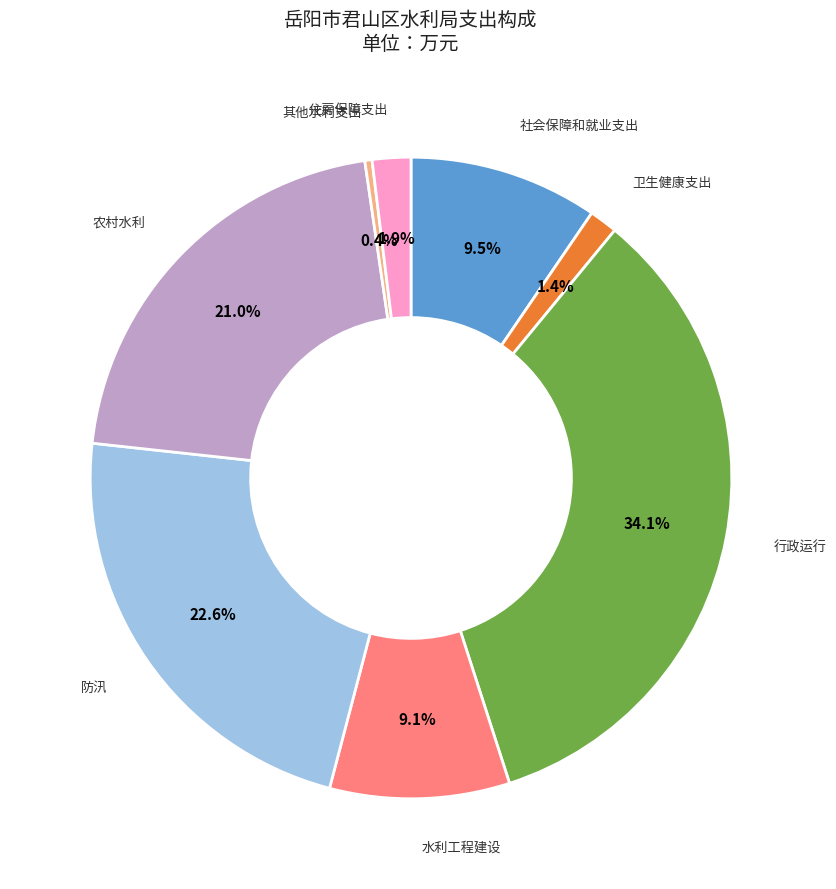

Does any single category account for the majority?

No